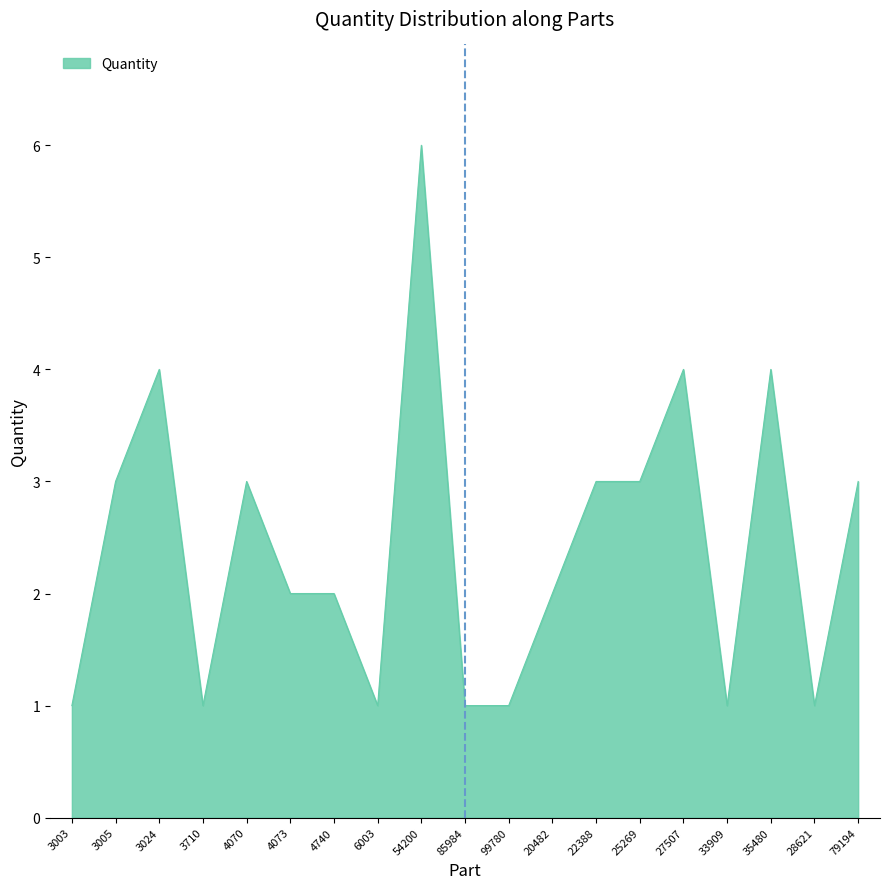

True or false: the data shows 3 at 3005.

True